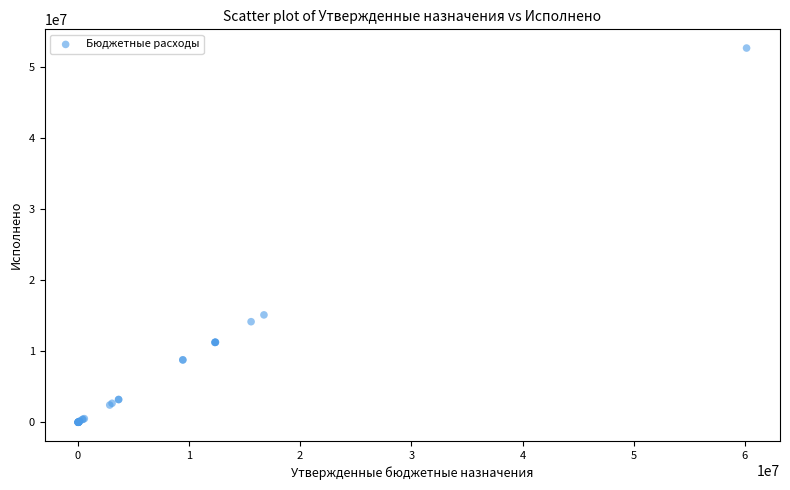

What Y value in the scatter plot is closest to 26358992?

15137627.0